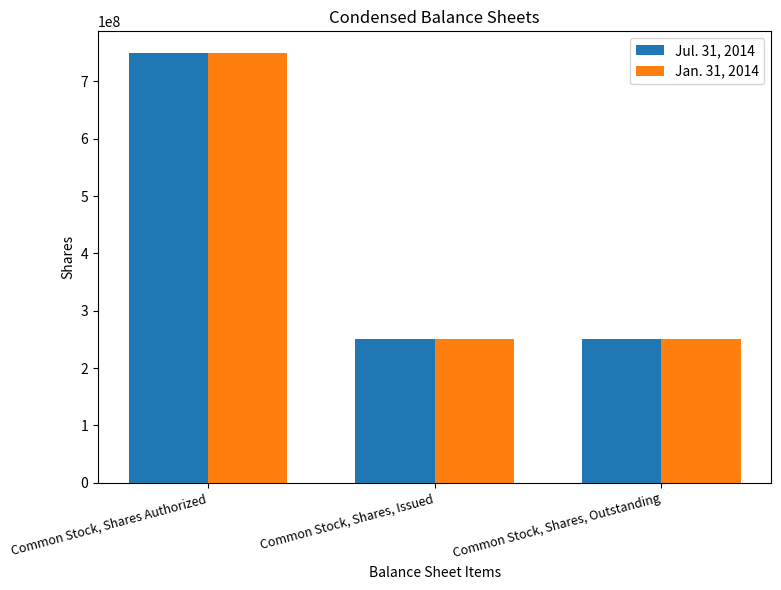

At which label does Jul. 31, 2014 reach its peak?

Common Stock, Shares Authorized